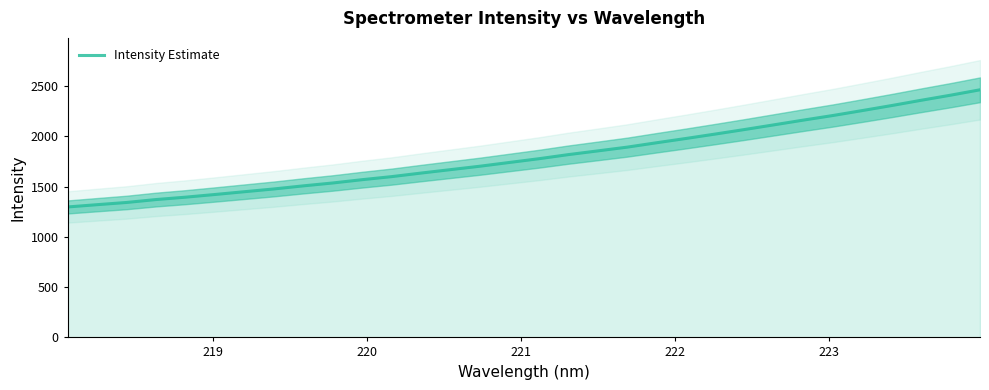

What is the highest value of the Intensity Estimate series?

2464.8